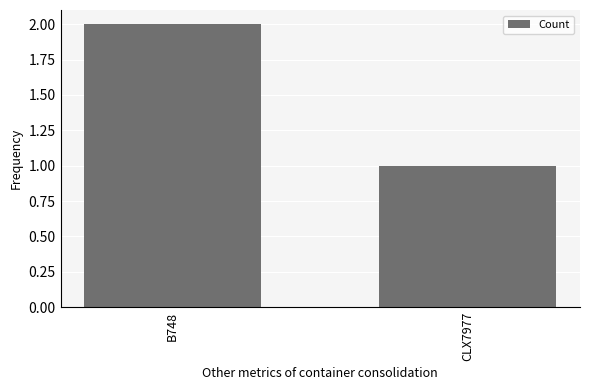

What is the difference between the maximum and minimum values?

1